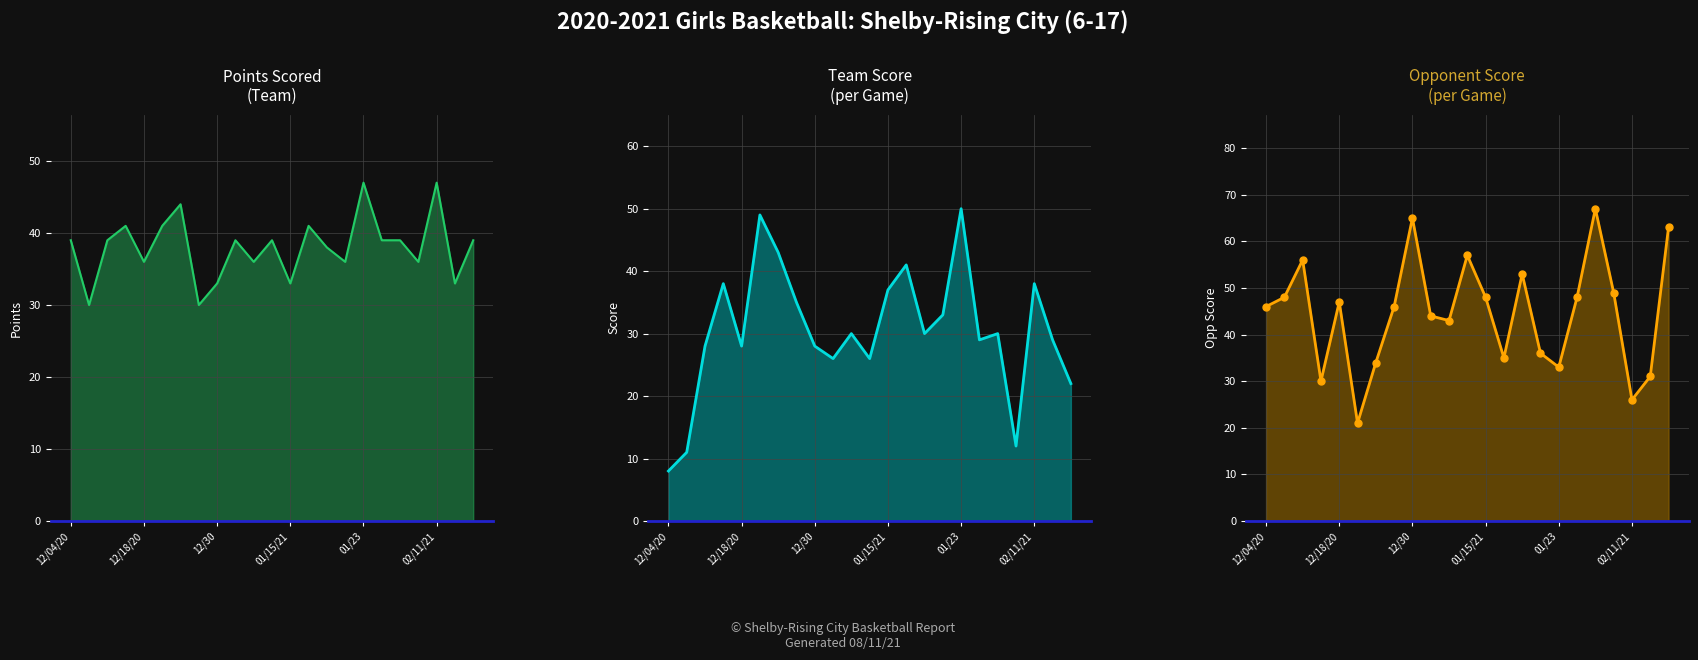

True or false: Opp Score has a value of 49 at 19.

True